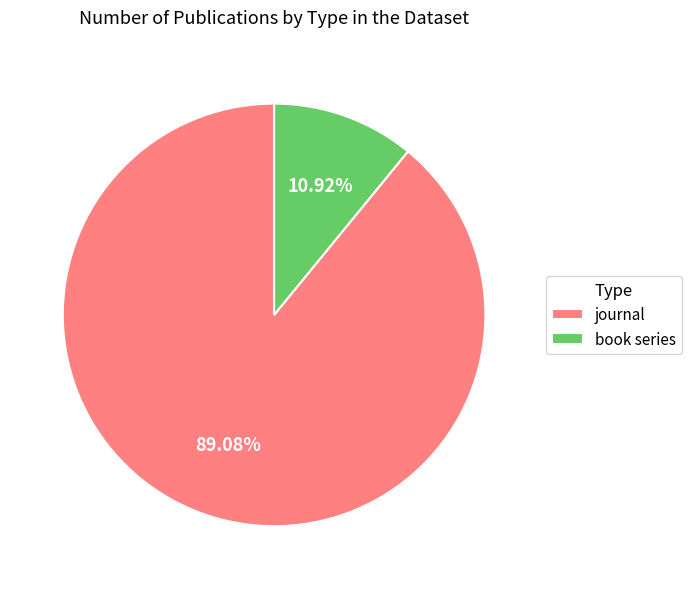

Which category has the biggest portion of the pie?

journal